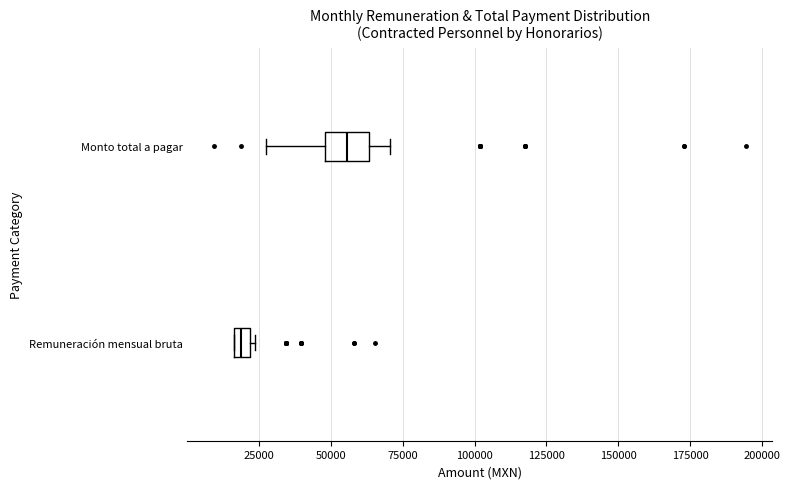

Where is the left edge of the box for Remuneración mensual bruta on the x-axis? The values are not printed on the chart, so give them approximately, as read against the axis.

15000